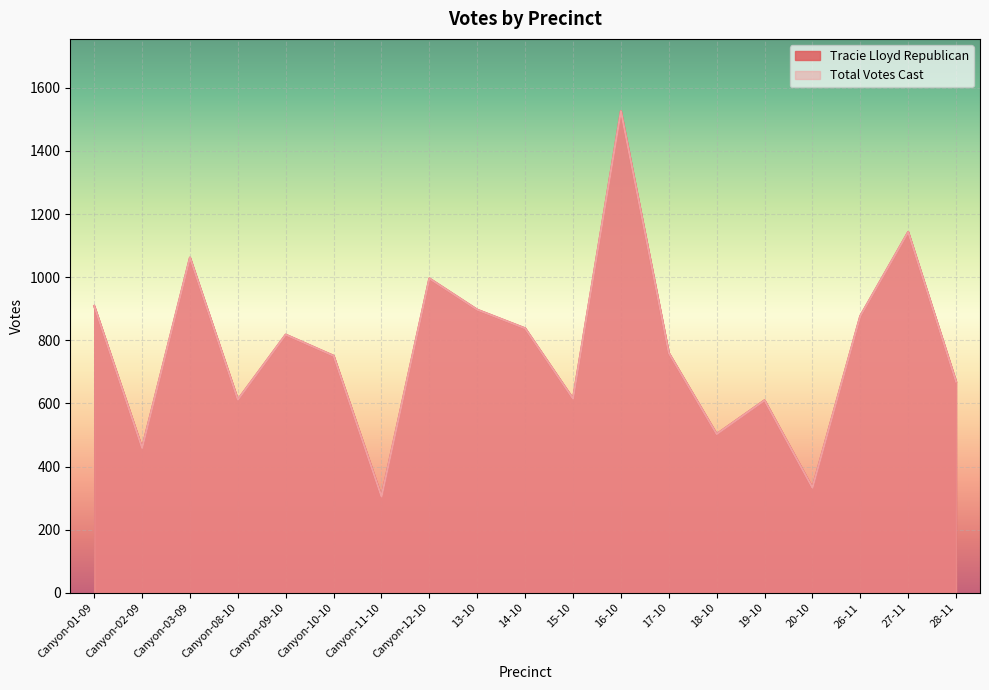

Reading left to right, list all the values displayed in this chart.

Tracie Lloyd Republican: Canyon-01-09=909	Canyon-02-09=459	Canyon-03-09=1062	Canyon-08-10=612	Canyon-09-10=818	Canyon-10-10=751	Canyon-11-10=305	Canyon-12-10=996	13-10=897	14-10=838	15-10=615	16-10=1526	17-10=760	18-10=503	19-10=610	20-10=333	26-11=877	27-11=1143	28-11=669
Total Votes Cast: Canyon-01-09=909	Canyon-02-09=459	Canyon-03-09=1062	Canyon-08-10=612	Canyon-09-10=818	Canyon-10-10=751	Canyon-11-10=305	Canyon-12-10=996	13-10=897	14-10=838	15-10=615	16-10=1526	17-10=760	18-10=503	19-10=610	20-10=333	26-11=877	27-11=1143	28-11=669